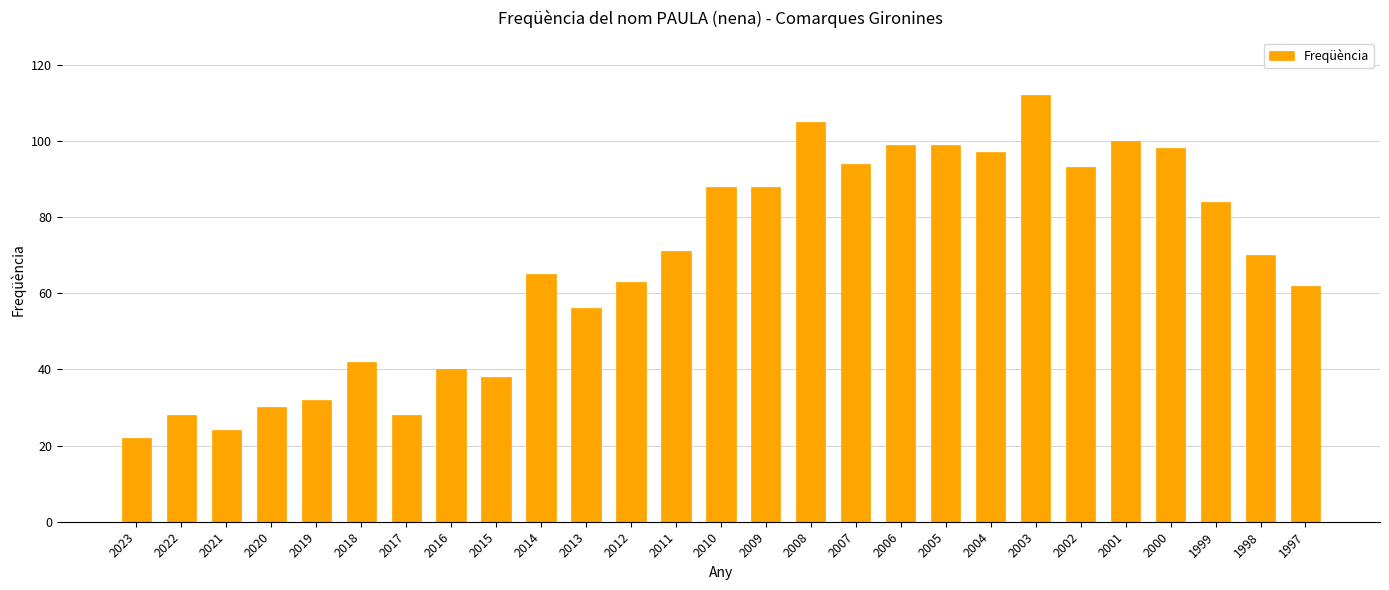

The value at 2017 is 28. True or false?

True